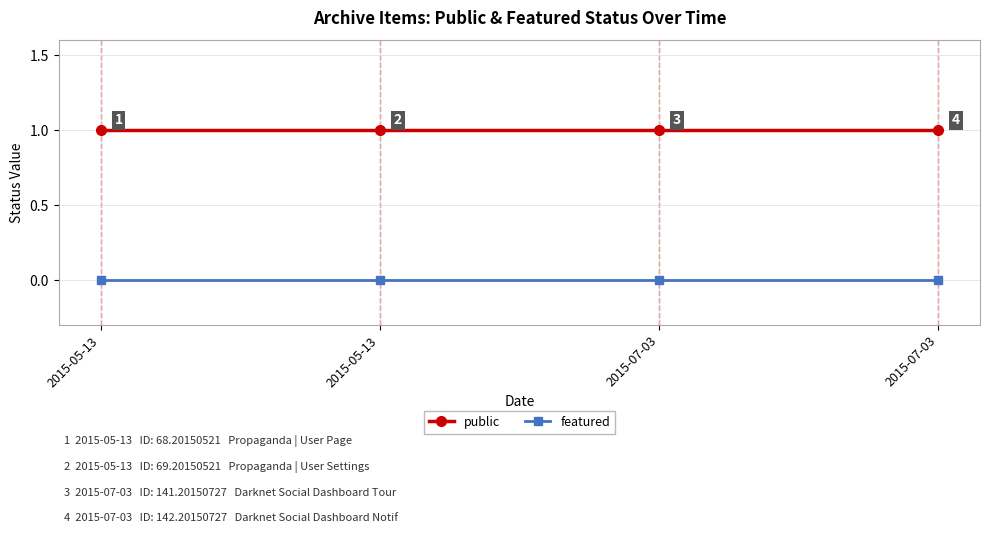

Reading left to right, transcribe all the data shown in this chart.

public: 1	1	1	1
featured: 0	0	0	0